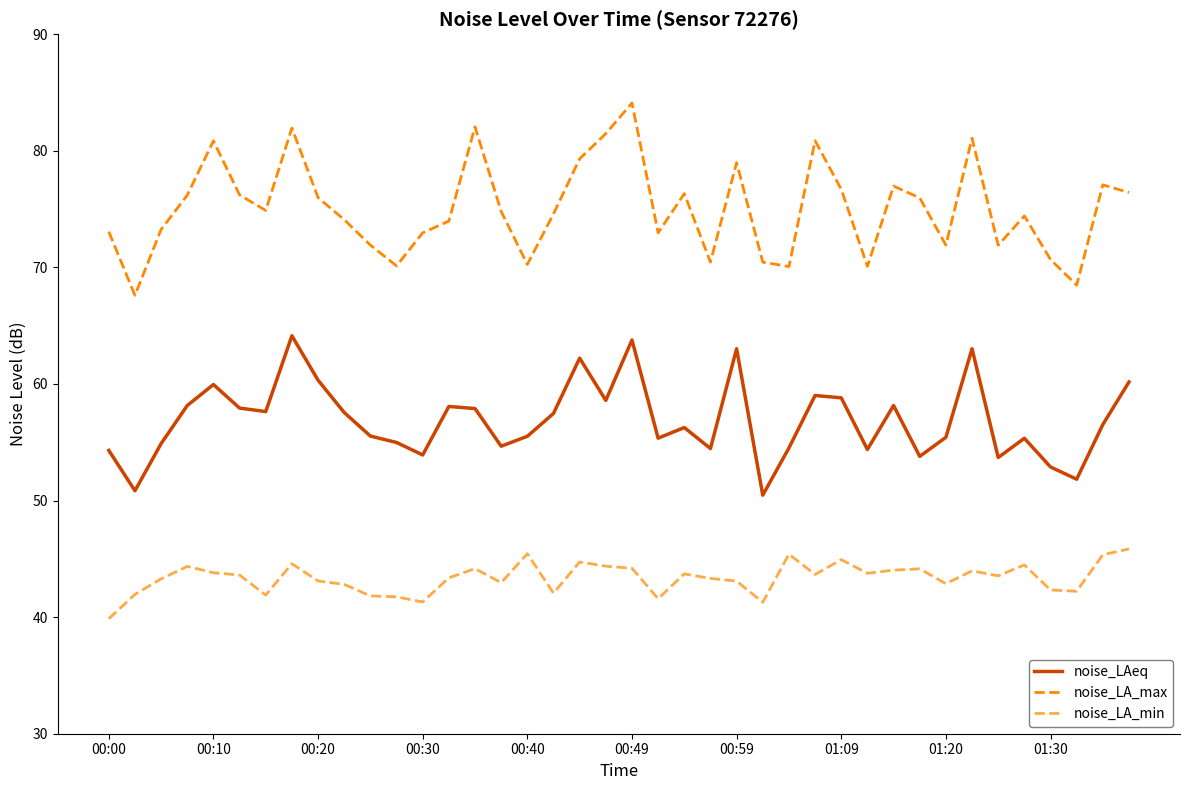

True or false: noise_LAeq and noise_LA_max cross at least once.

False